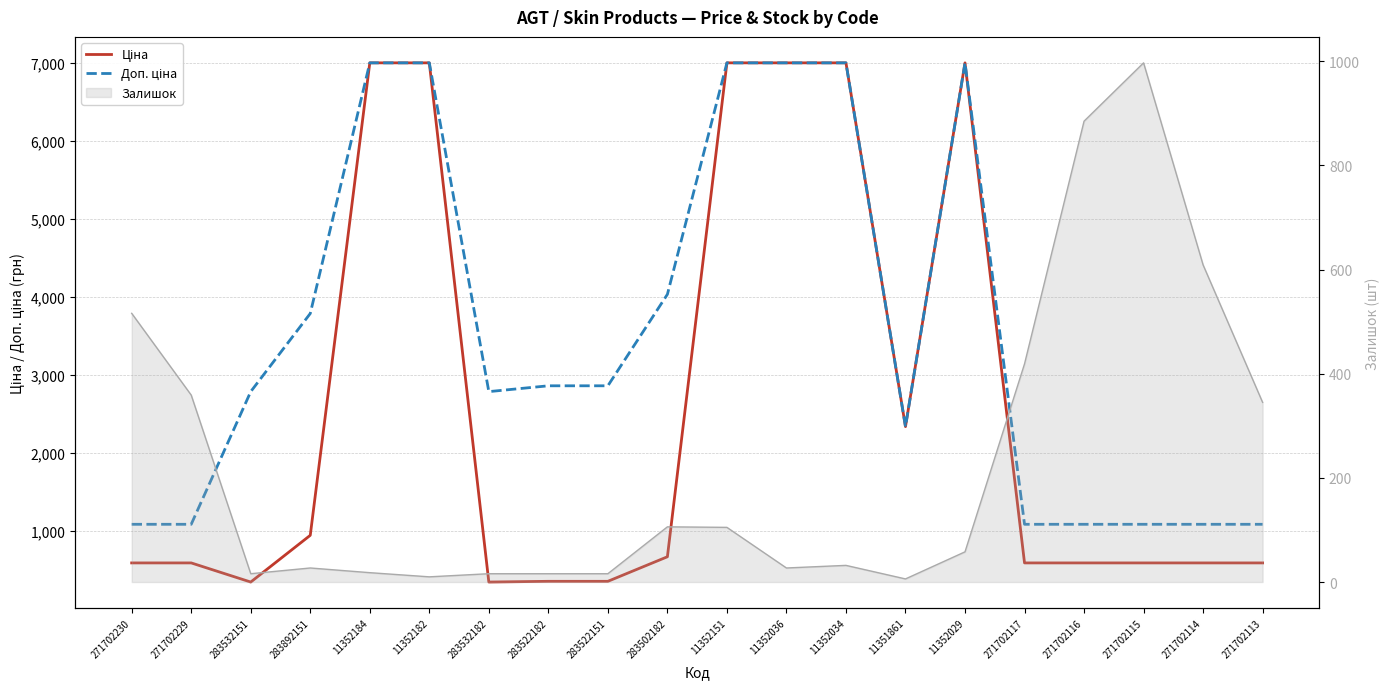

How many data points does each series have?

20